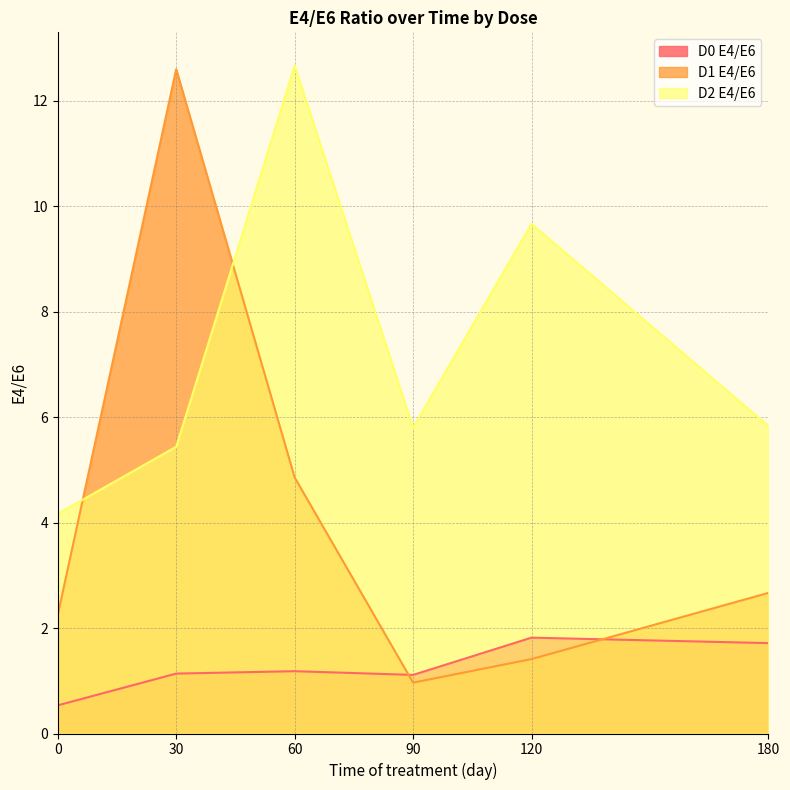

True or false: D2 E4/E6 and D0 E4/E6 intersect in this chart.

False